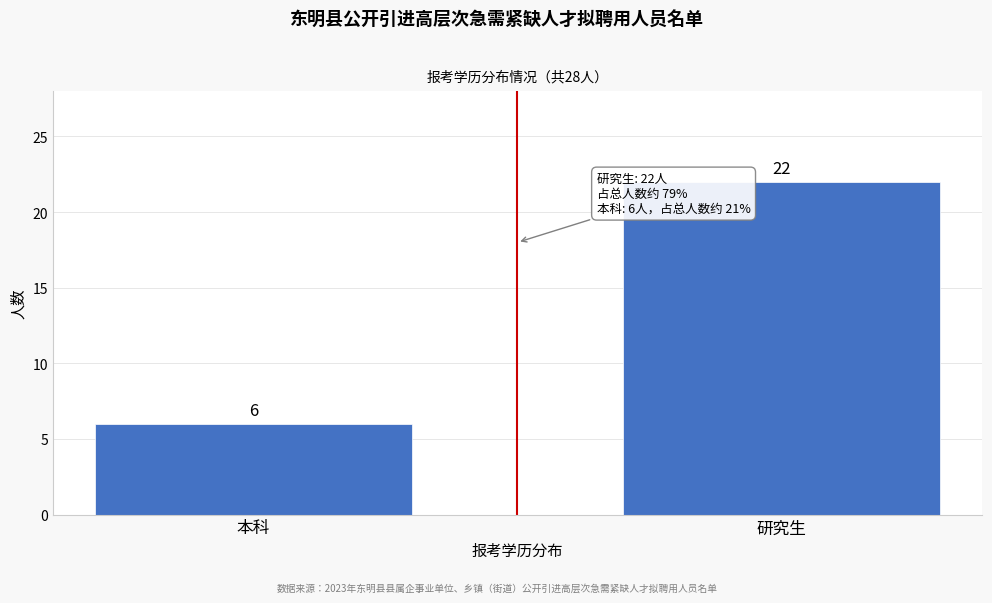

Reading left to right, transcribe all the data shown in this chart.

本科=6	研究生=22